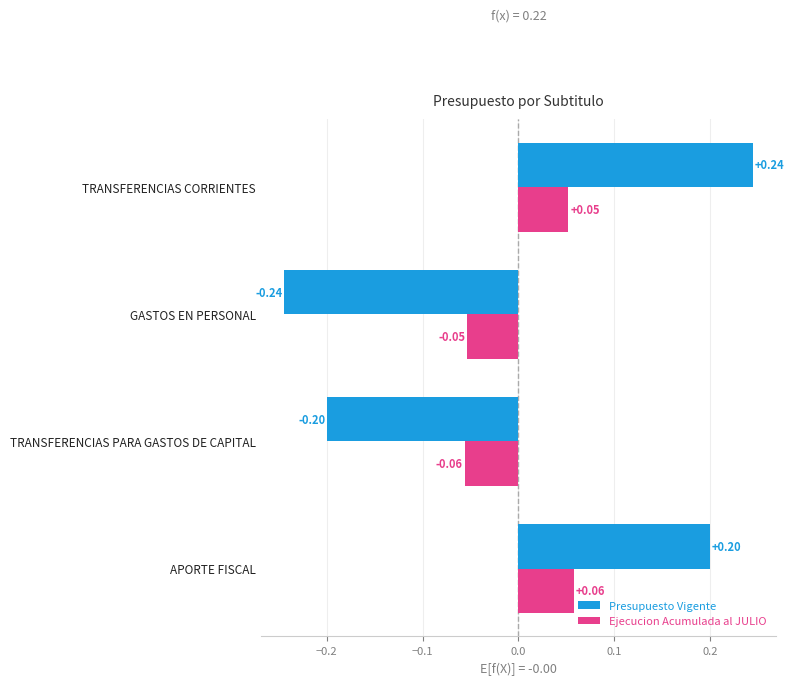

Rank the series by their maximum value, from highest to lowest.

Presupuesto Vigente, Ejecucion Acumulada al JULIO